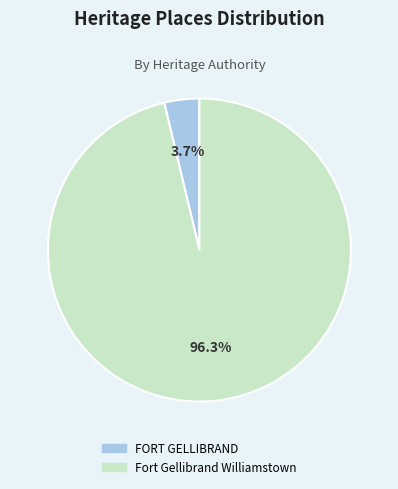

Which has a higher value, Fort Gellibrand Williamstown or FORT GELLIBRAND?

Fort Gellibrand Williamstown